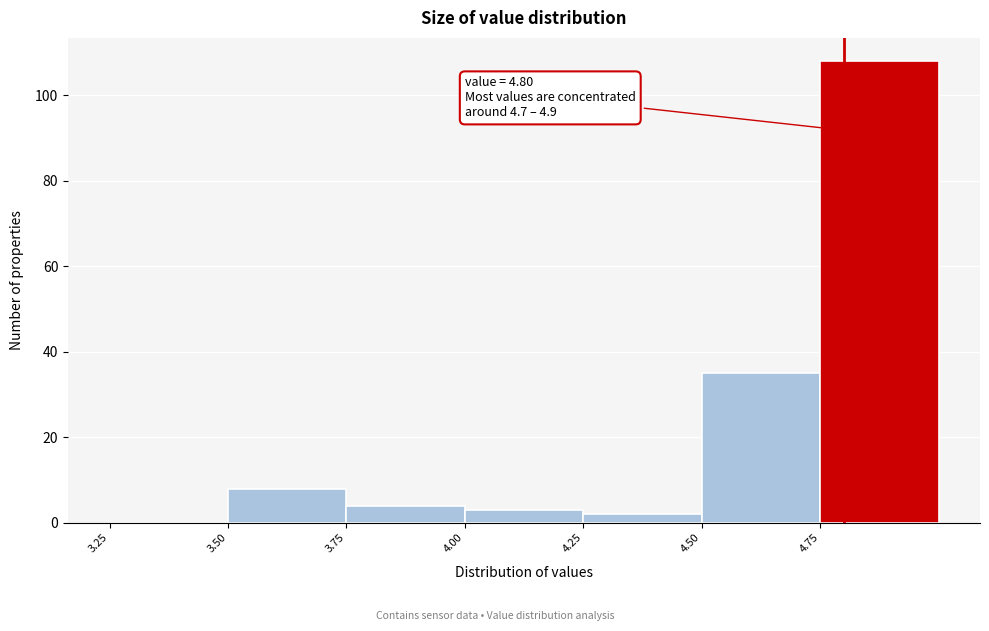

Over which range of the x-axis is the bar tallest?

4.75 to 5.00